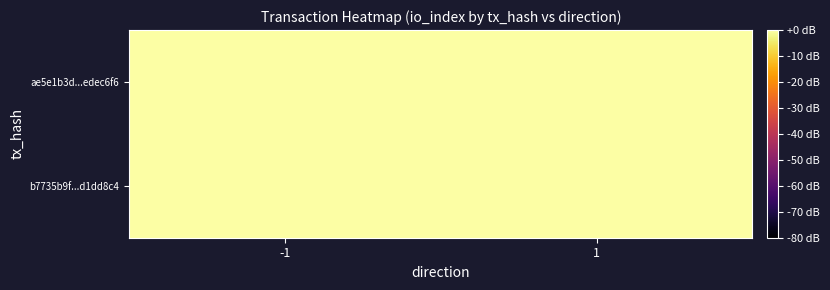

Reading left to right, what are all the values shown in this chart?

b7735b9f...d1dd8c4: -1=0	1=0
ae5e1b3d...edec6f6: -1=9	1=0